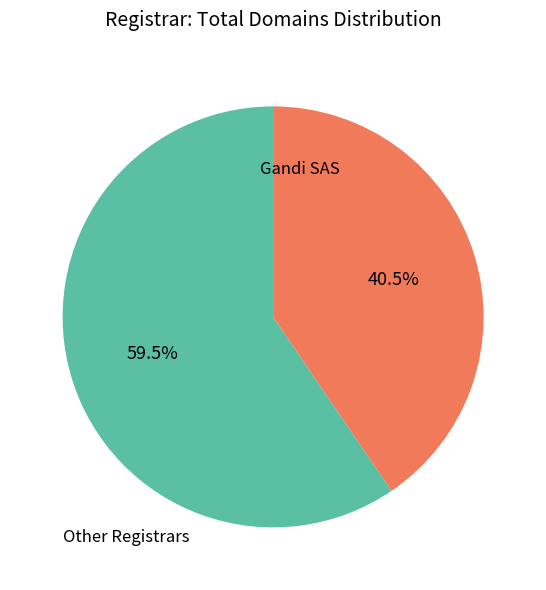

Is there any slice that represents more than half of the pie?

Yes